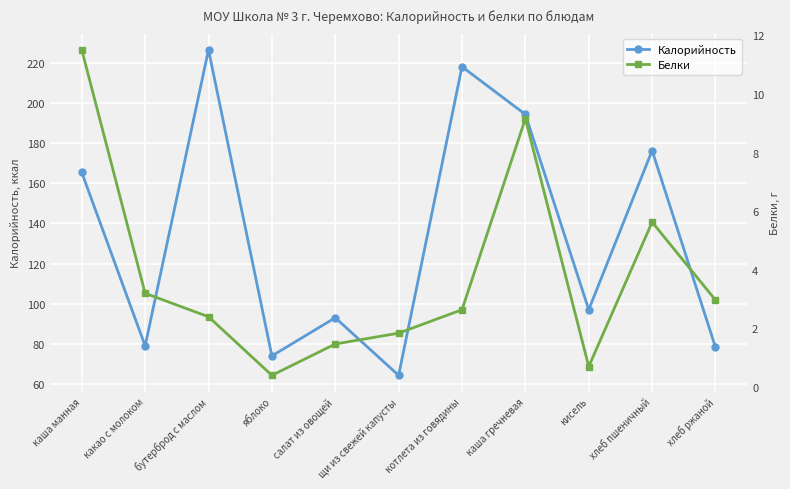

What is the spread (max minus min) of values at каша манная?

153.8